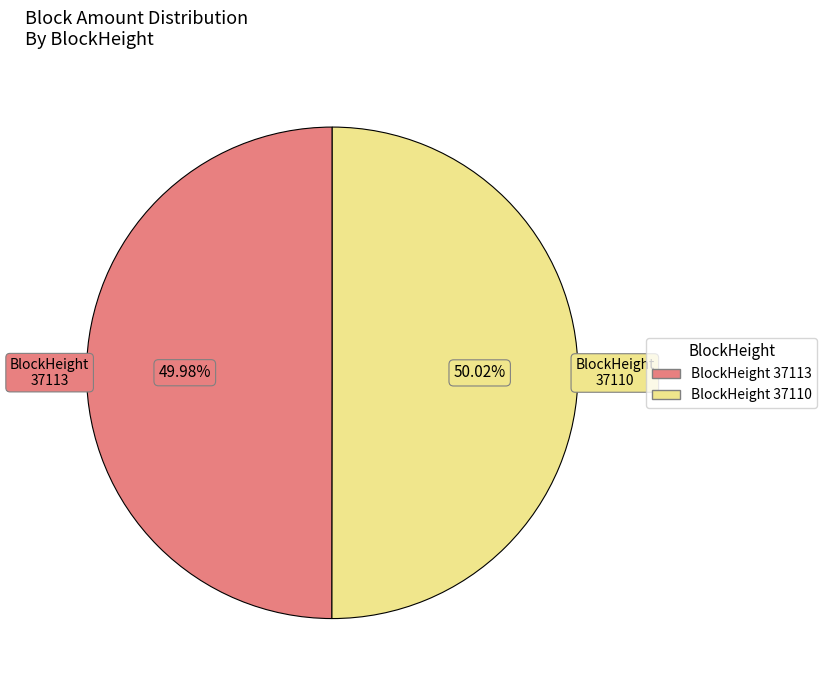

Is there any slice that represents more than half of the pie?

Yes